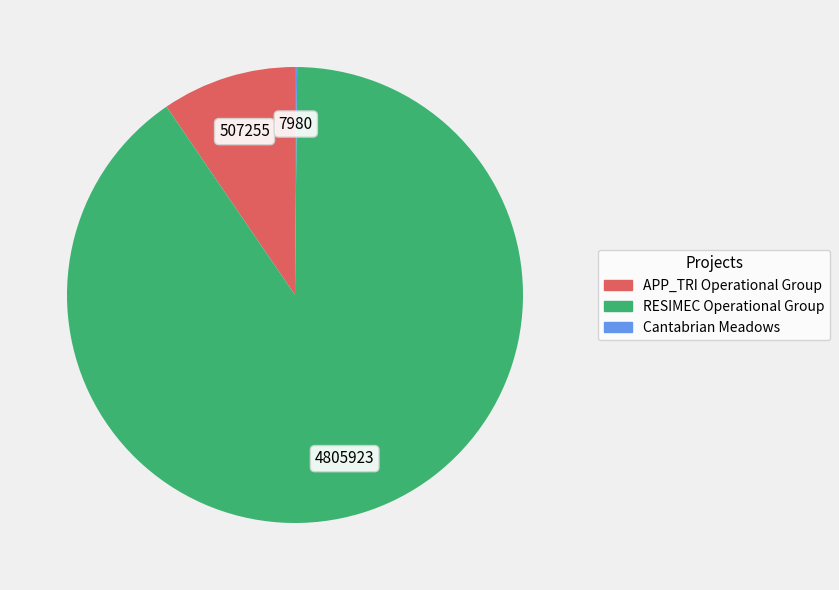

Which category accounts for the majority?

RESIMEC Operational Group